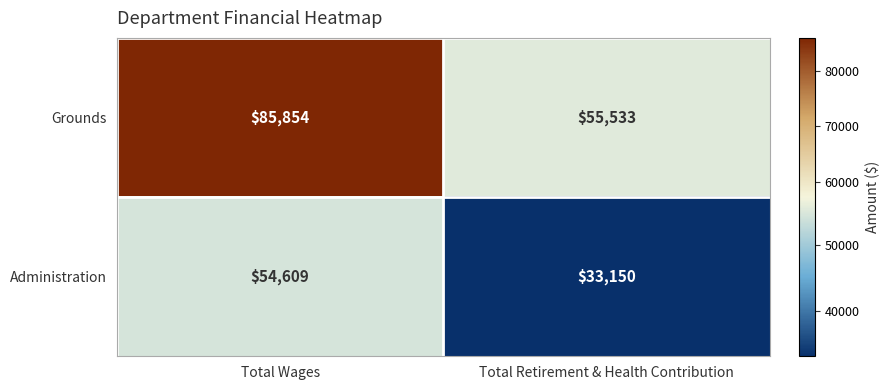

At how many categories does at least one series exceed 76574?

1